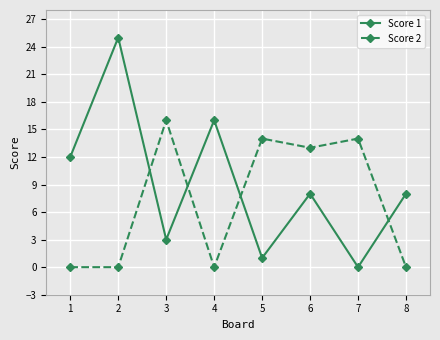

At how many categories does at least one series exceed 22?

1